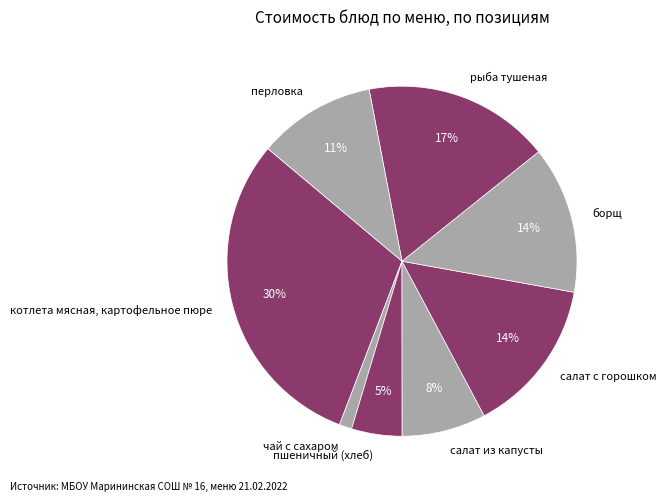

Which has a higher value, пшеничный (хлеб) or перловка?

перловка